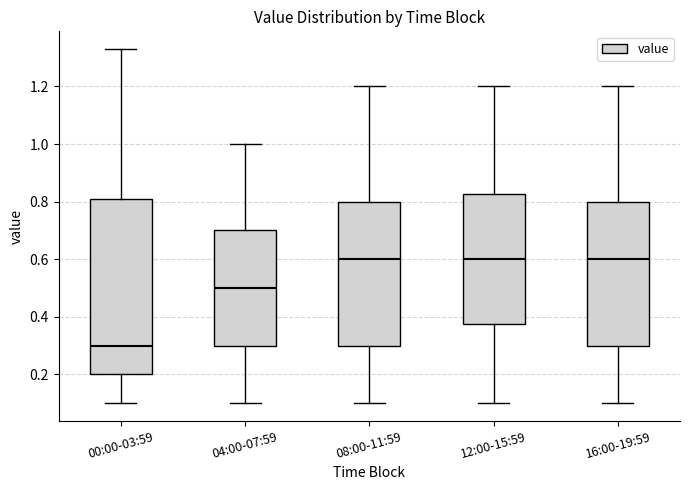

Reading left to right, read every box against the y-axis: the position of its median line, the range the box covers, and the ends of its whiskers. The values are not printed on the chart, so give them approximately, as read against the axis.

00:00-03:59: median 0.30, box 0.20 to 0.80, whiskers 0.10 to 1.34
04:00-07:59: median 0.50, box 0.30 to 0.70, whiskers 0.10 to 1.00
08:00-11:59: median 0.60, box 0.30 to 0.80, whiskers 0.10 to 1.20
12:00-15:59: median 0.60, box 0.38 to 0.82, whiskers 0.10 to 1.20
16:00-19:59: median 0.60, box 0.30 to 0.80, whiskers 0.10 to 1.20